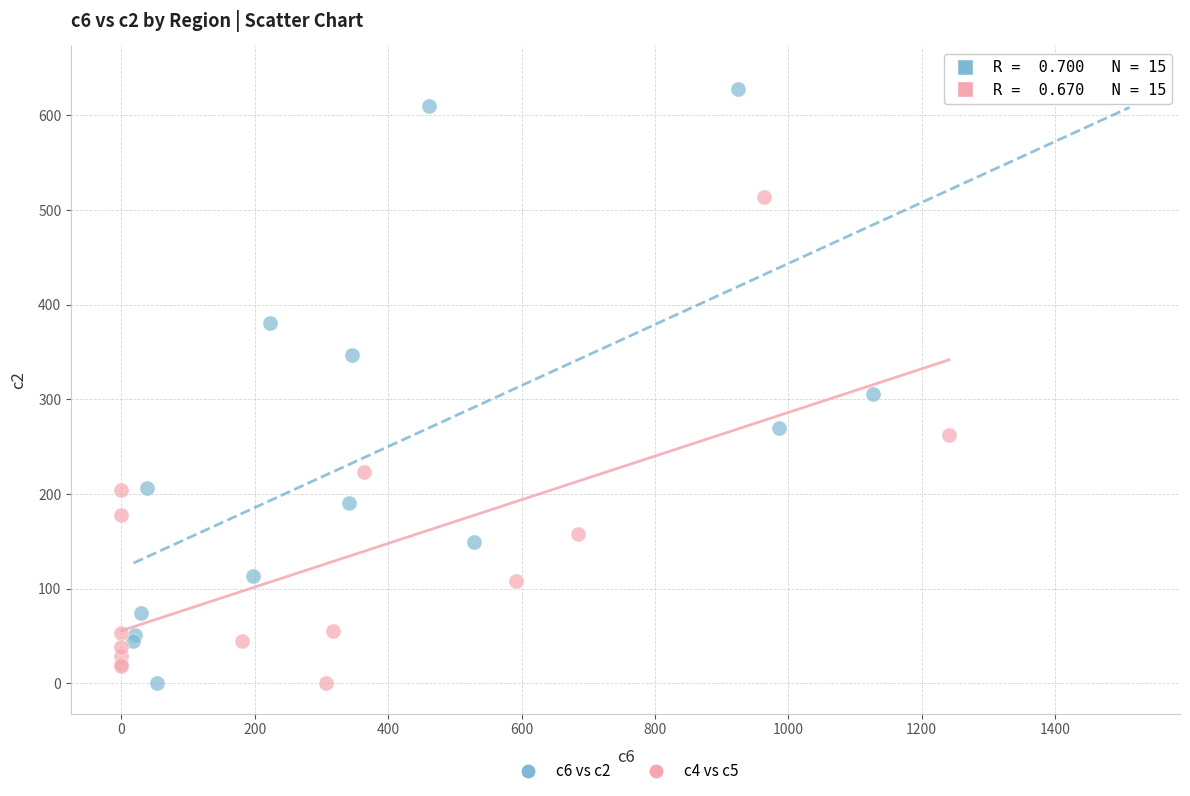

What are all the series names shown in the legend?

c6 vs c2, c4 vs c5